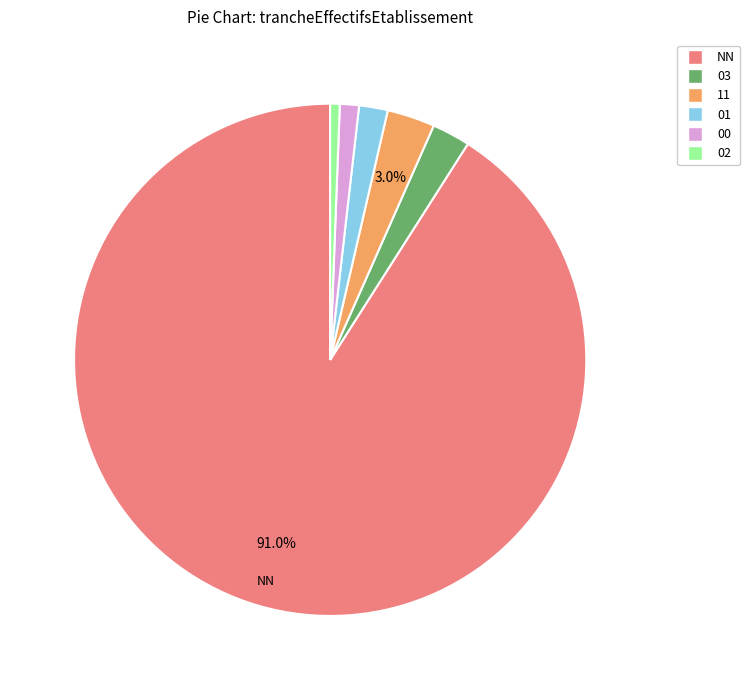

To the nearest percent, what is the difference between the 11 and 00 slice percentages?

2%